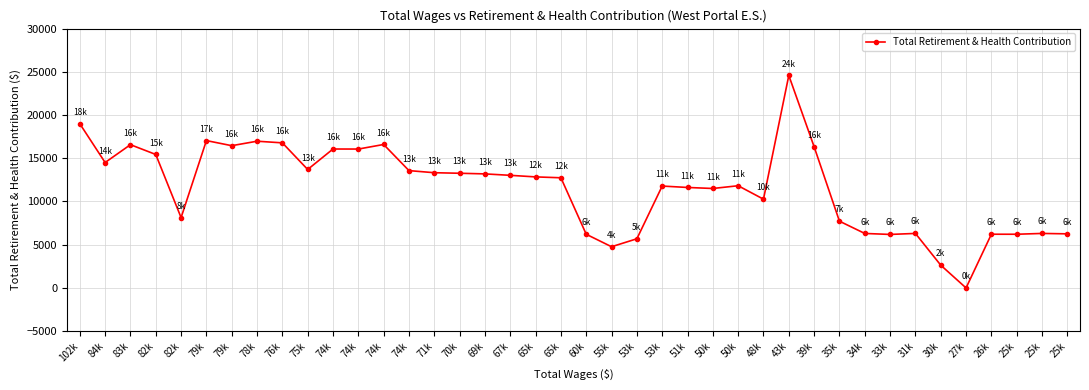

Does the chart display data point markers on the line(s)?

Yes